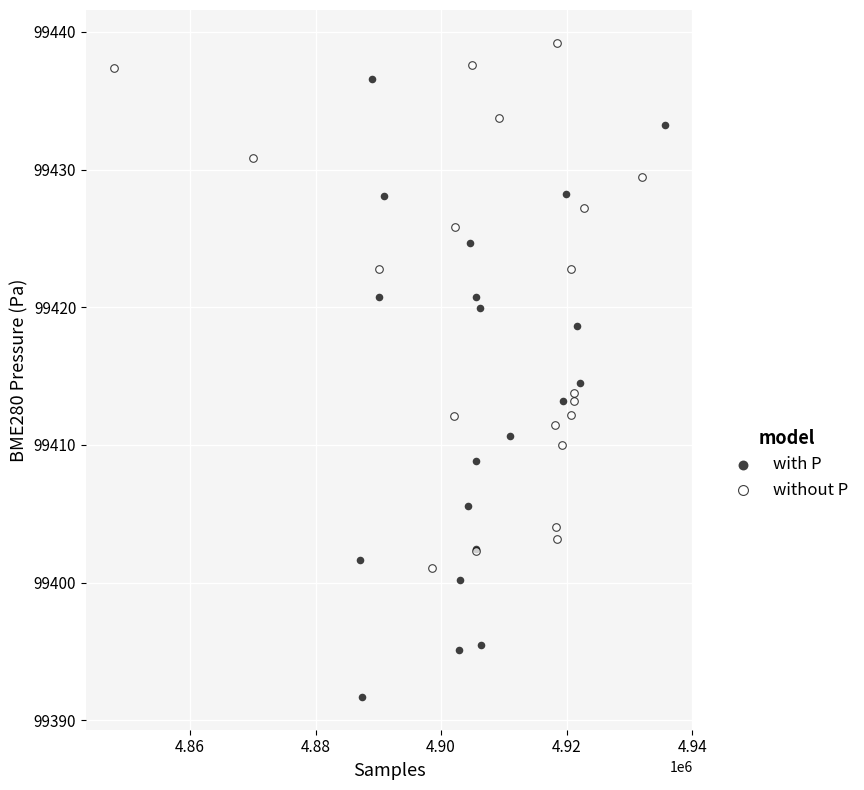

What are all the series names shown in the legend?

with P, without P